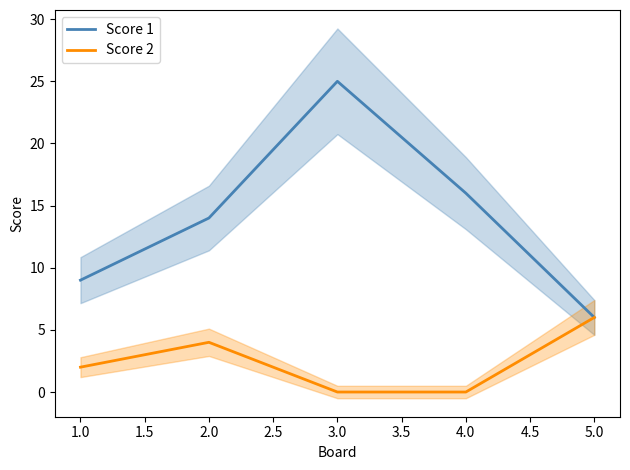

True or false: Score 2 and Score 1 intersect in this chart.

False